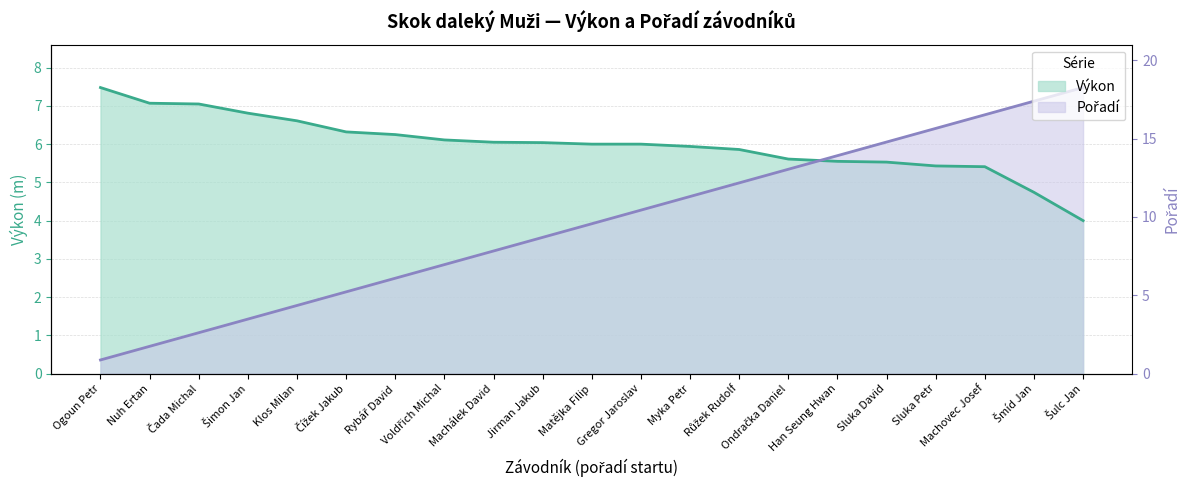

What is the label of the 16th point from the right?

Čížek Jakub